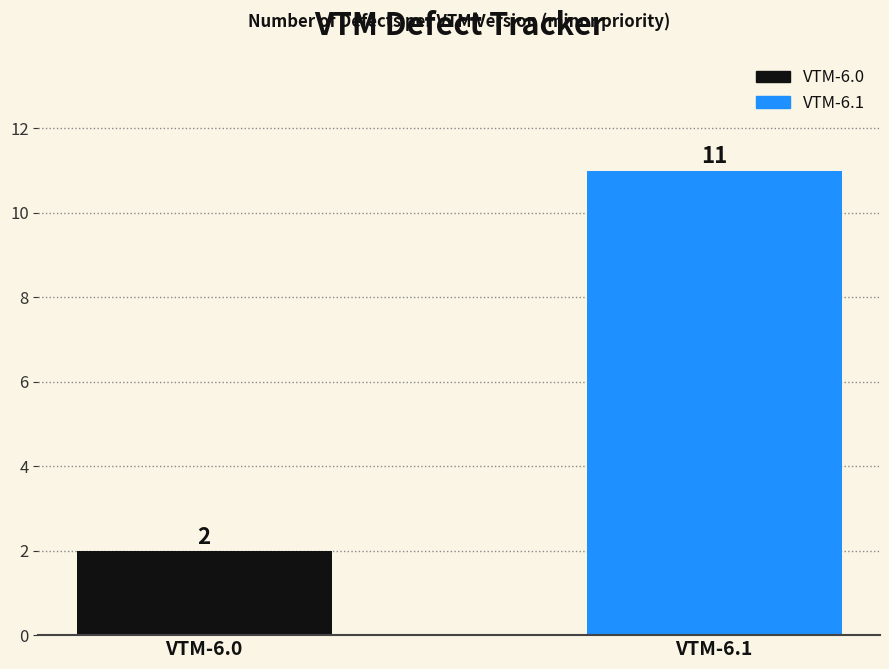

What is the change in value from VTM-6.0 to VTM-6.1?

+9